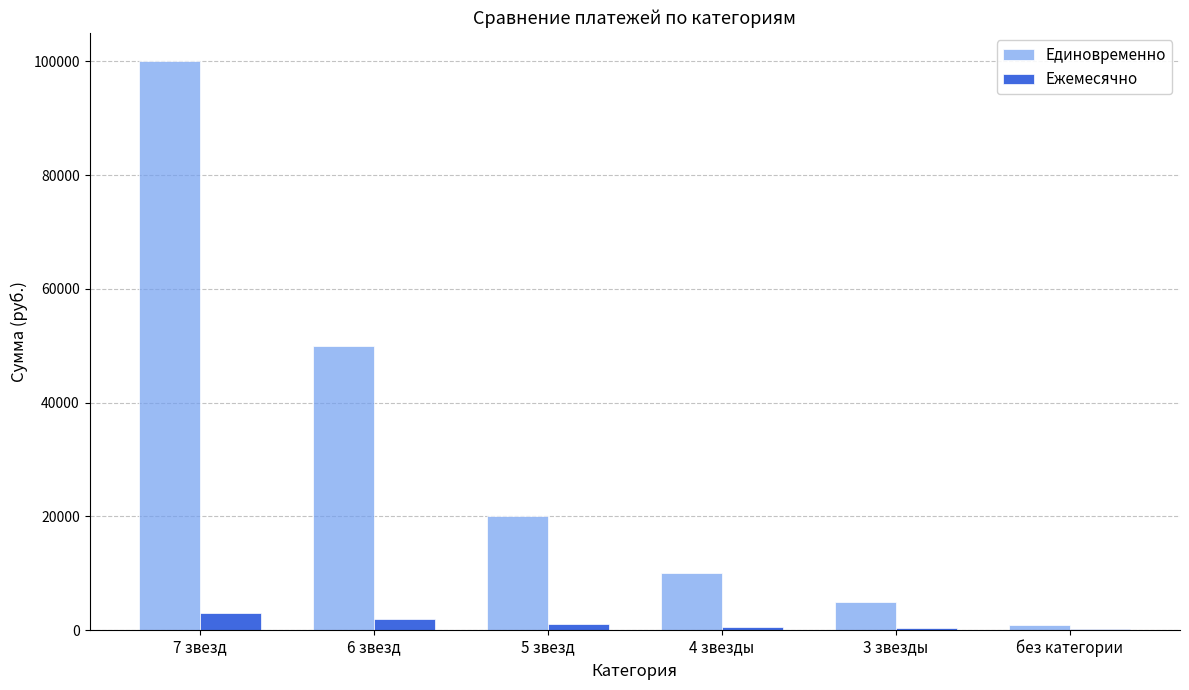

Is it true that Единовременно equals 88405 at 6 звезд?

False